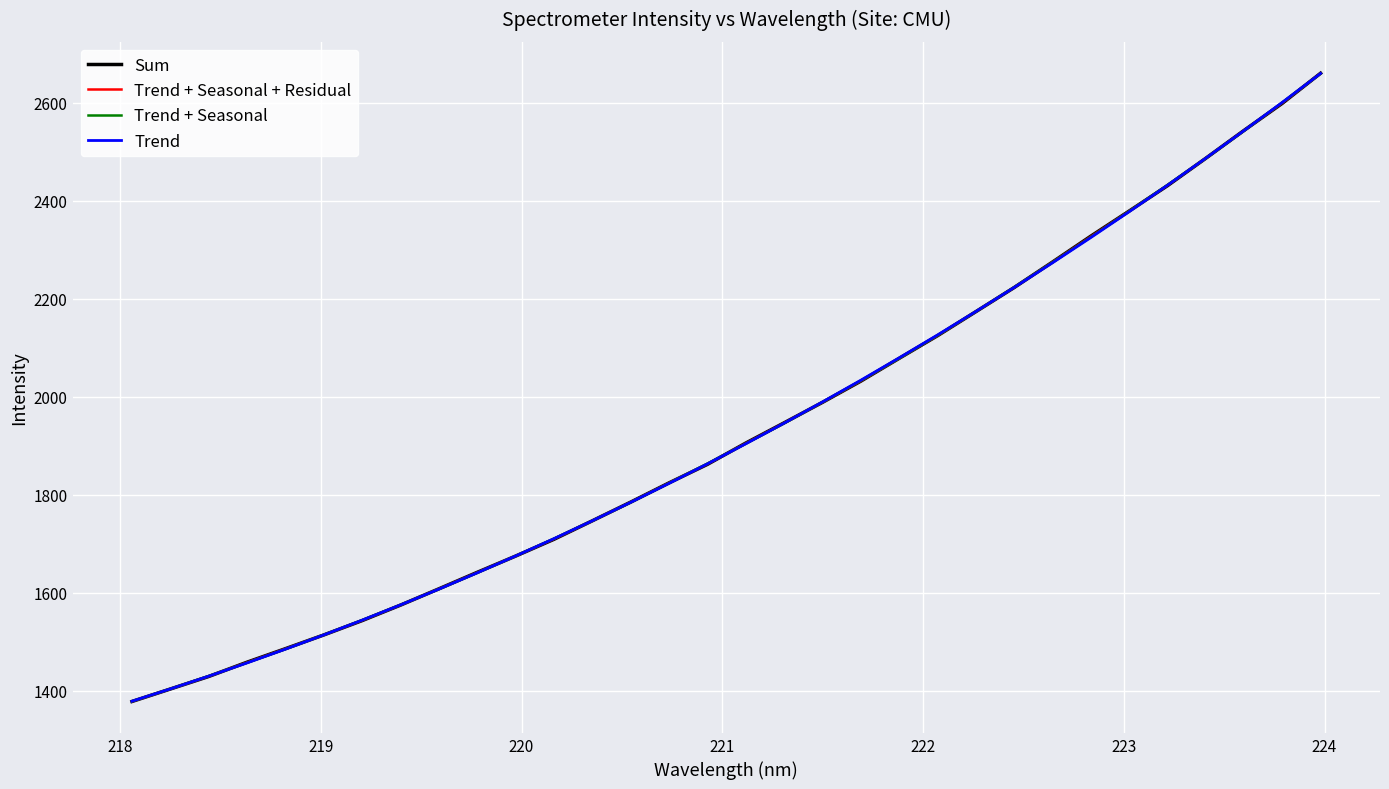

What is the minimum value shown in the chart?

1377.7